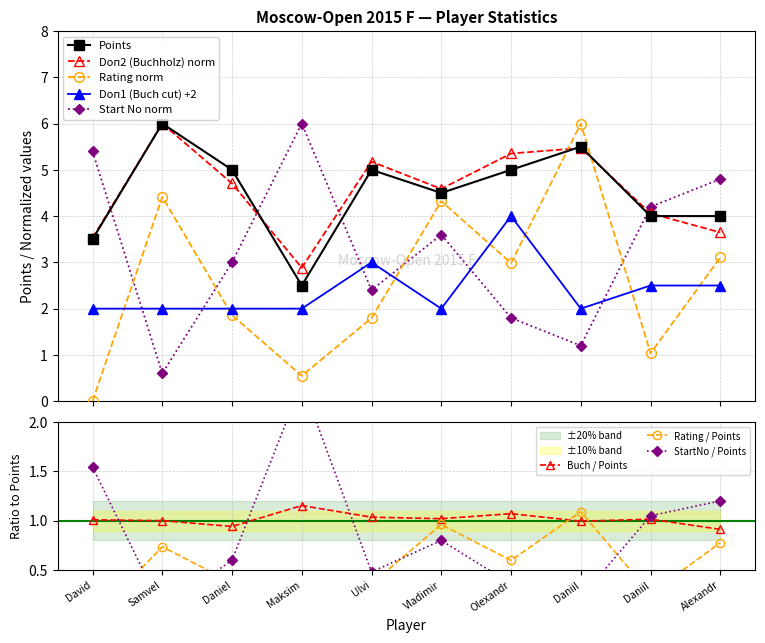

True or false: Start No norm and Points intersect in this chart.

True